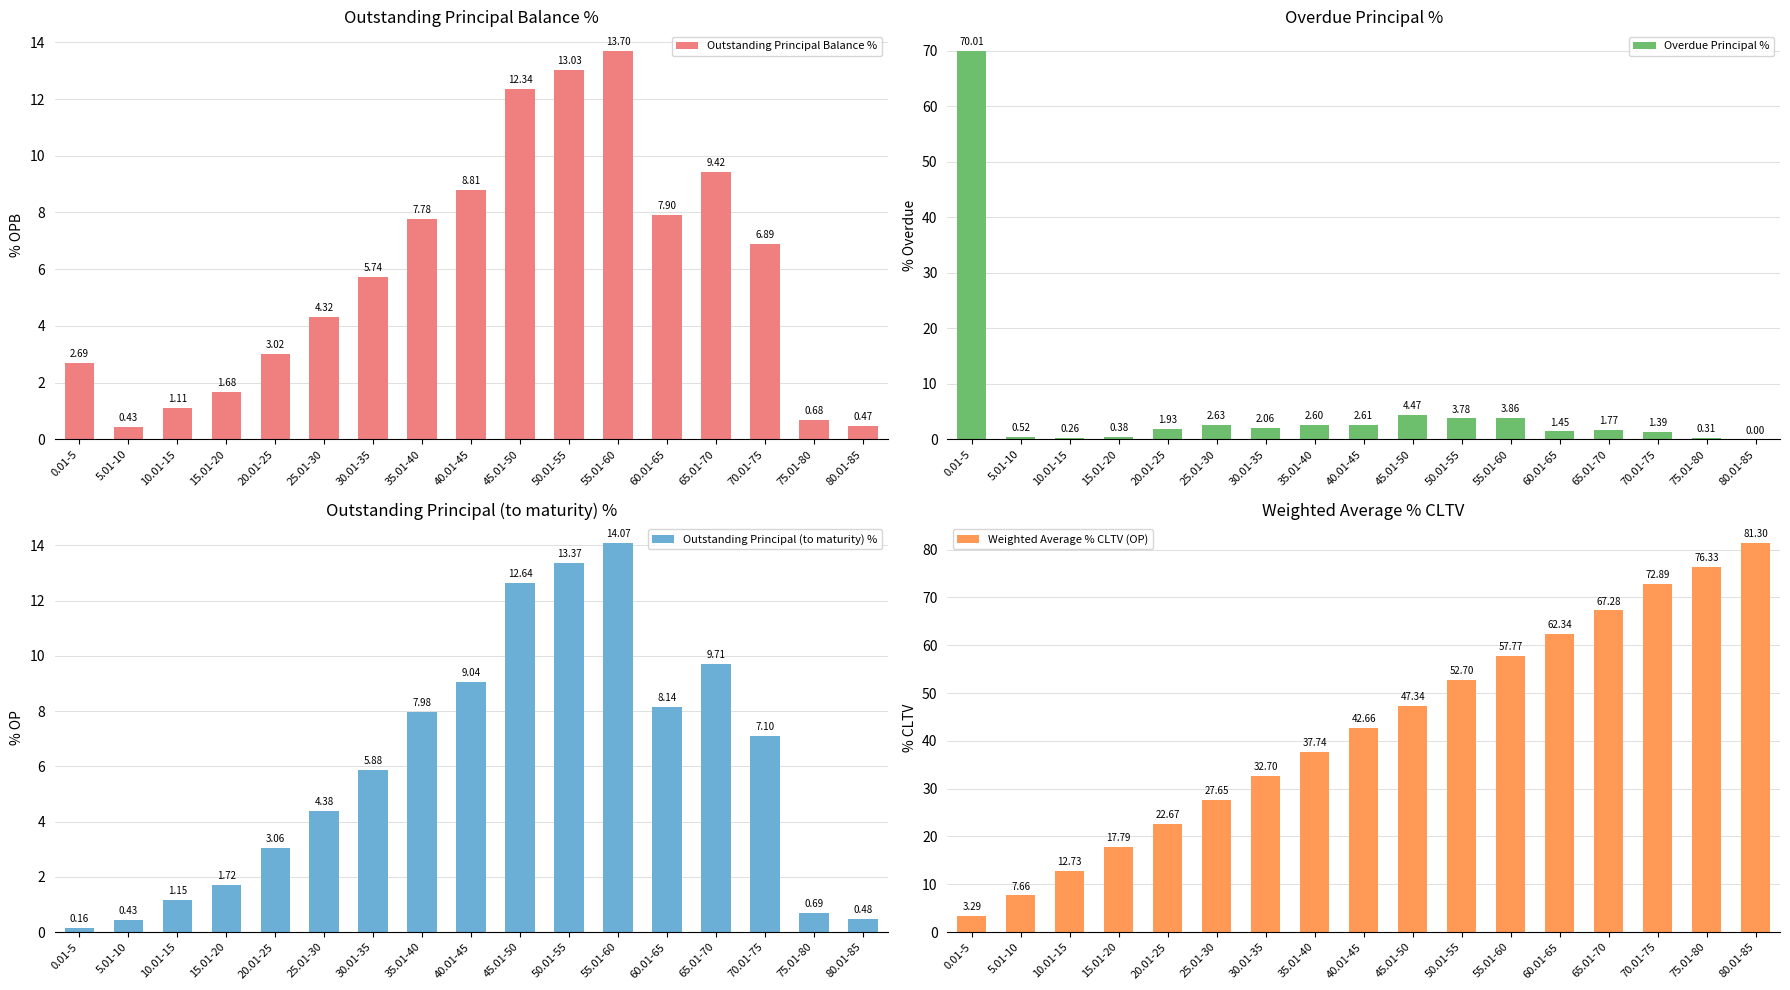

Reading left to right, list all the values displayed in this chart.

Outstanding Principal Balance %: 0.01-5=2.7	5.01-10=0.4	10.01-15=1.1	15.01-20=1.7	20.01-25=3.0	25.01-30=4.3	30.01-35=5.7	35.01-40=7.8	40.01-45=8.8	45.01-50=12.3	50.01-55=13.0	55.01-60=13.7	60.01-65=7.9	65.01-70=9.4	70.01-75=6.9	75.01-80=0.7	80.01-85=0.5
Overdue Principal %: 0.01-5=70.0	5.01-10=0.5	10.01-15=0.3	15.01-20=0.4	20.01-25=1.9	25.01-30=2.6	30.01-35=2.1	35.01-40=2.6	40.01-45=2.6	45.01-50=4.5	50.01-55=3.8	55.01-60=3.9	60.01-65=1.4	65.01-70=1.8	70.01-75=1.4	75.01-80=0.3	80.01-85=0.0
Outstanding Principal (to maturity) %: 0.01-5=0.2	5.01-10=0.4	10.01-15=1.1	15.01-20=1.7	20.01-25=3.1	25.01-30=4.4	30.01-35=5.9	35.01-40=8.0	40.01-45=9.0	45.01-50=12.6	50.01-55=13.4	55.01-60=14.1	60.01-65=8.1	65.01-70=9.7	70.01-75=7.1	75.01-80=0.7	80.01-85=0.5
Weighted Average % CLTV (OP): 0.01-5=3.3	5.01-10=7.7	10.01-15=12.7	15.01-20=17.8	20.01-25=22.7	25.01-30=27.7	30.01-35=32.7	35.01-40=37.7	40.01-45=42.7	45.01-50=47.3	50.01-55=52.7	55.01-60=57.8	60.01-65=62.3	65.01-70=67.3	70.01-75=72.9	75.01-80=76.3	80.01-85=81.3